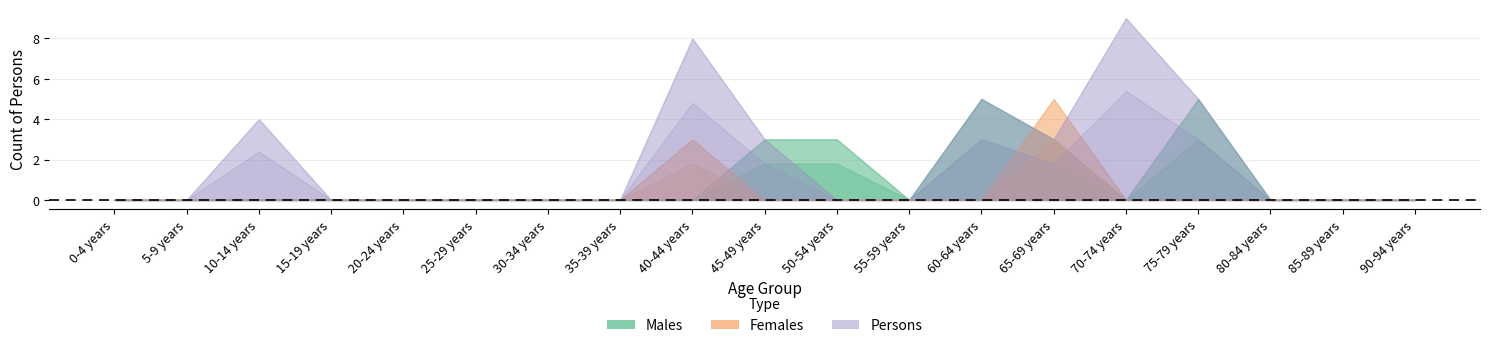

What is the label of the 6th point from the right?

65-69 years